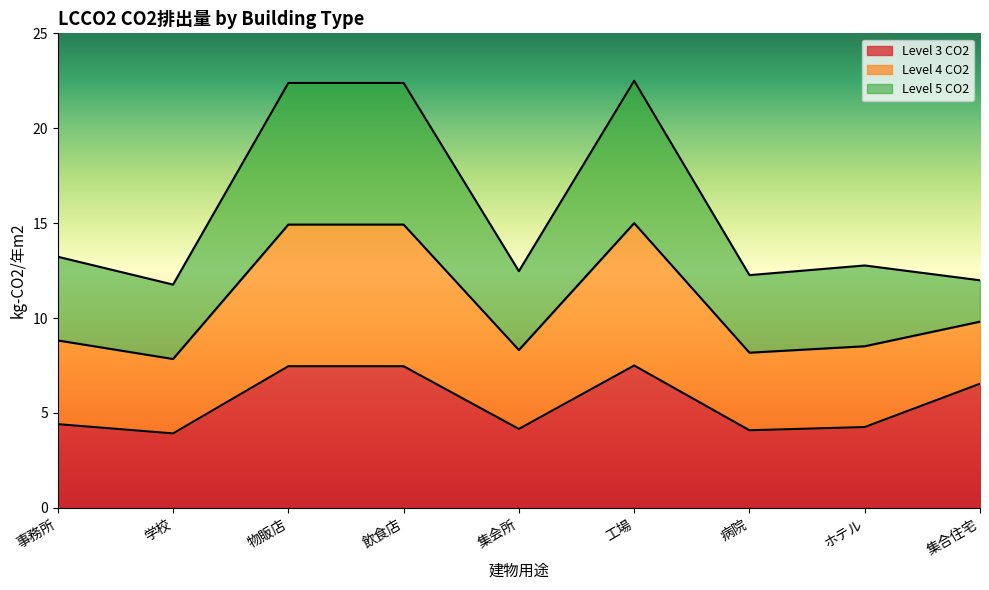

What is the highest value of the Level 3 CO2 series?

7.5